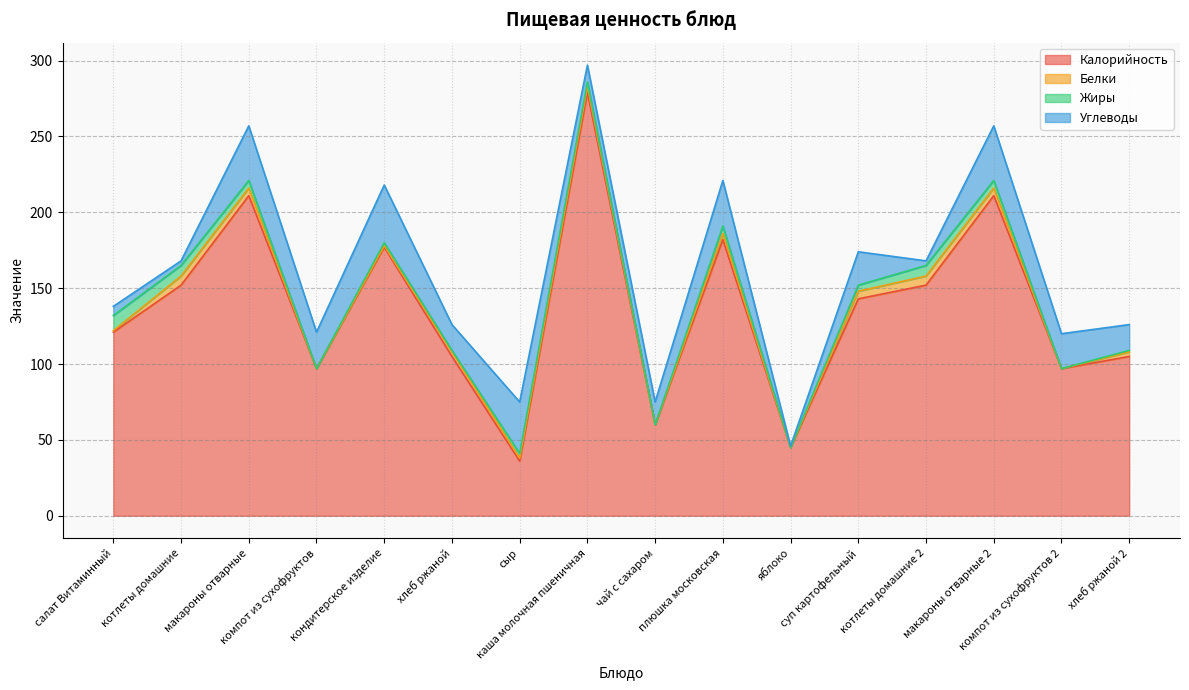

Which series has the largest total across all categories?

Калорийность